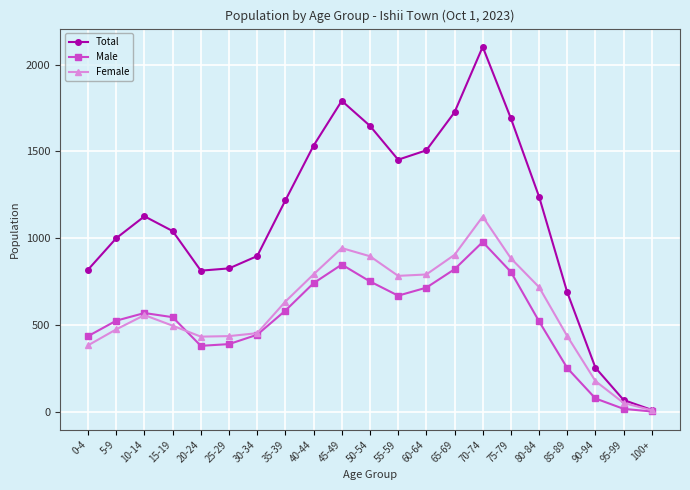

How many lines are shown in the chart?

3